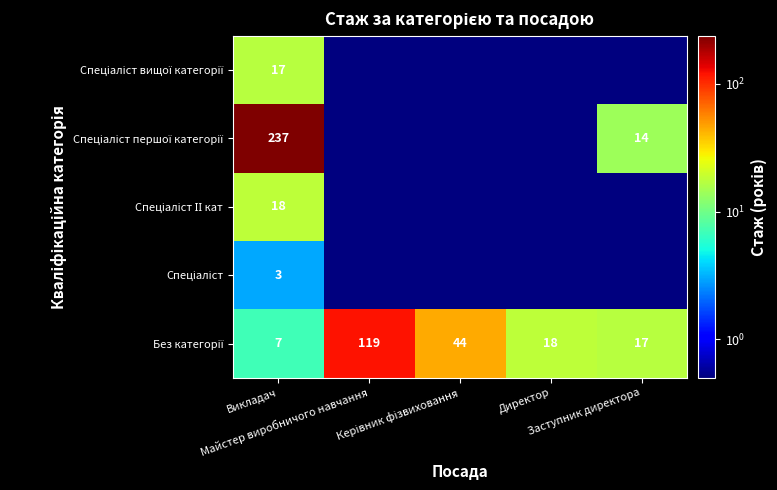

Between Майстер виробничого навчання and Заступник директора, which series saw the biggest shift?

Без категорії